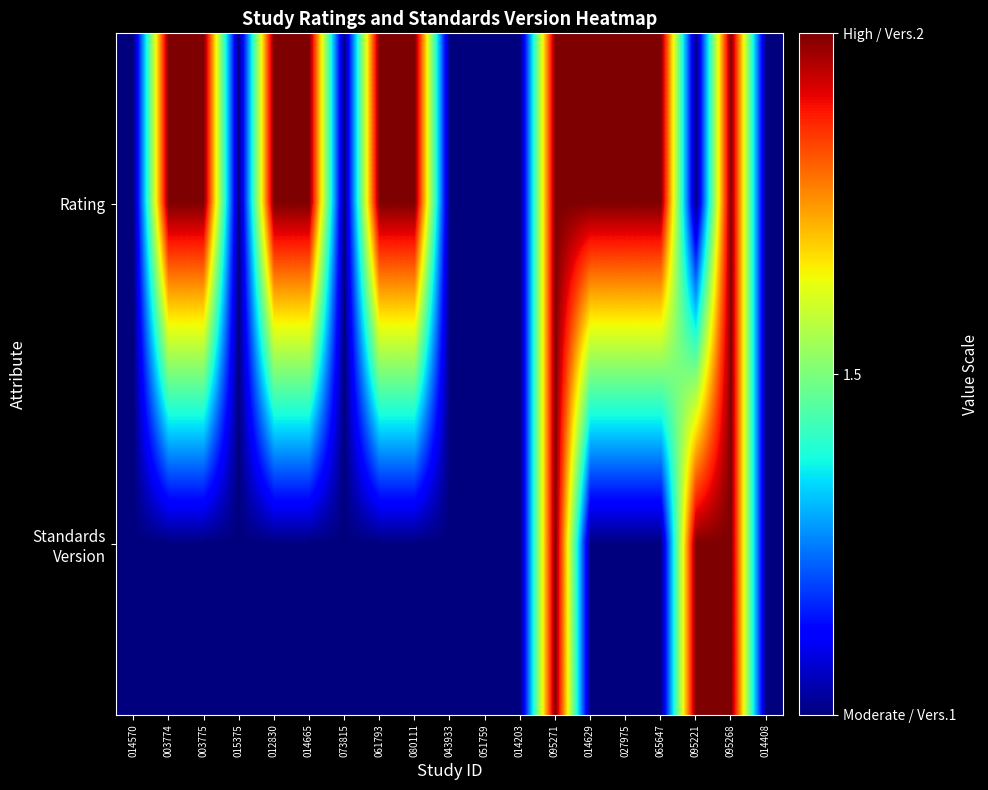

At which category does the chart reach its peak across all series?

003774